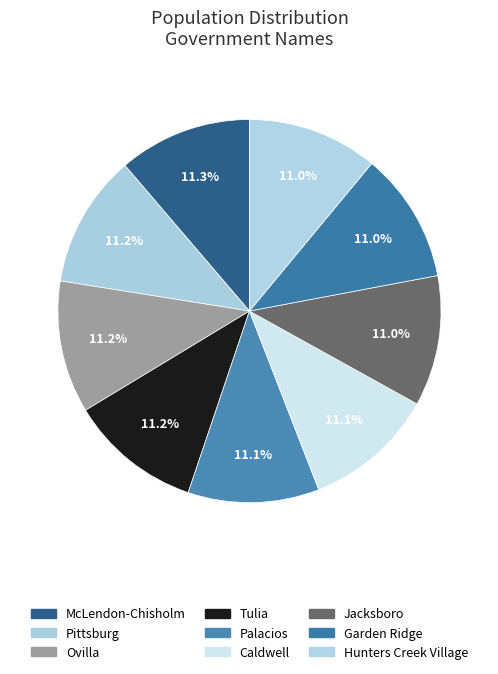

Does Ovilla account for over 50% of the chart?

No